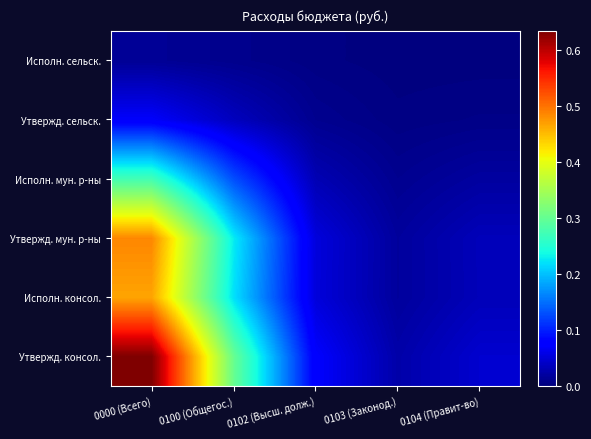

How many data points does each series have?

5